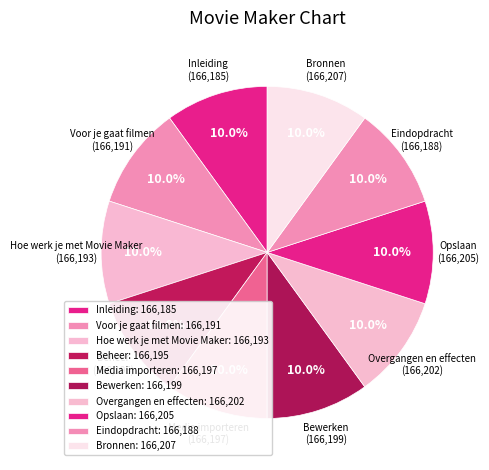

What is the ratio of the value at Beheer to the value at Eindopdracht?

1.0